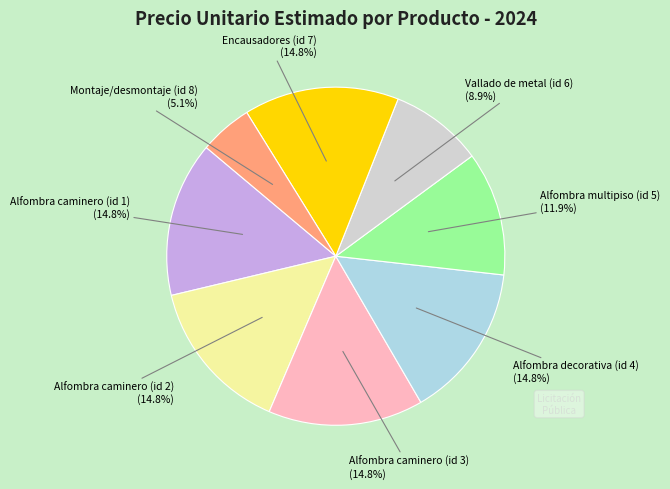

What percentage is the Vallado de metal (id 6) slice, to the nearest percent?

9%